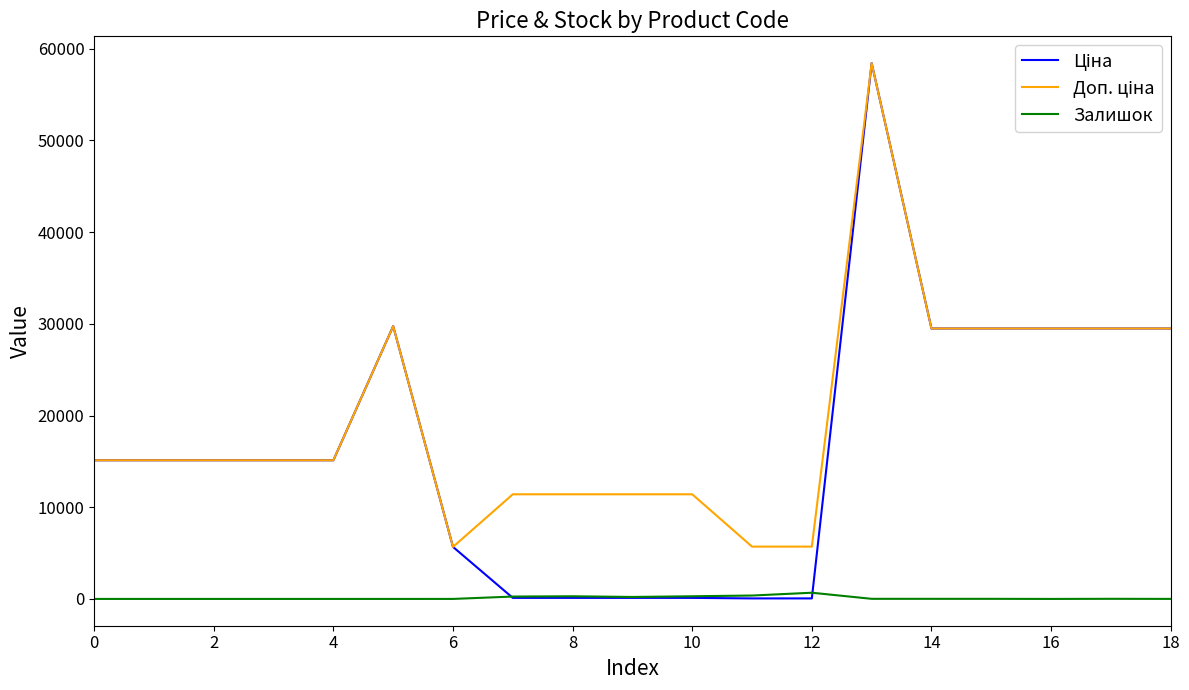

What is the maximum value shown in the chart?

58426.5